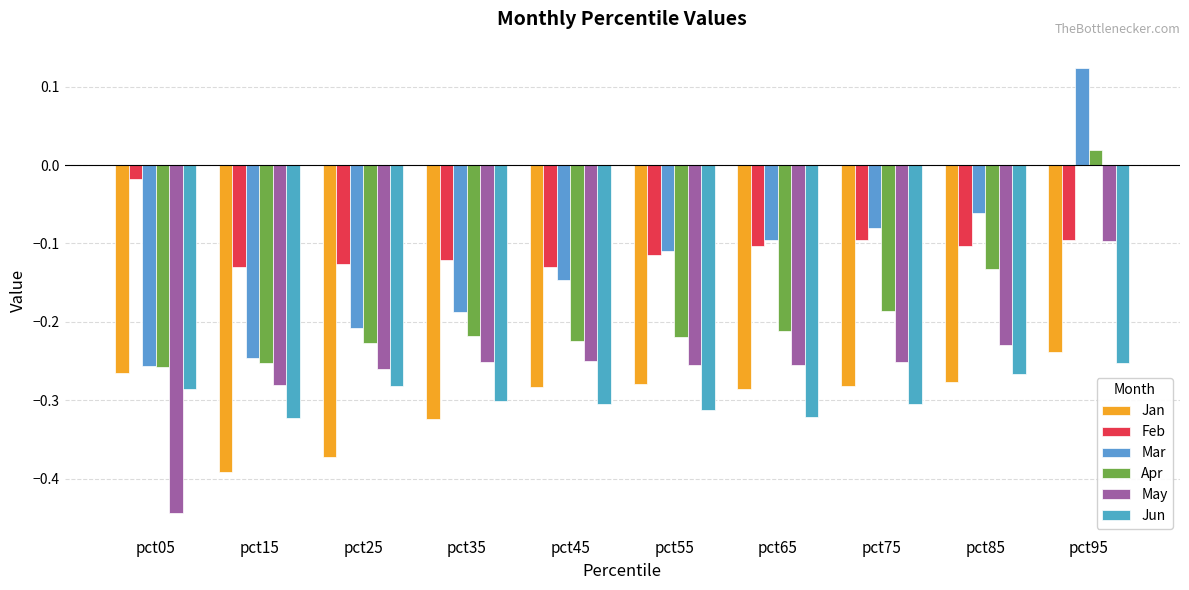

How many groups of bars are there?

10